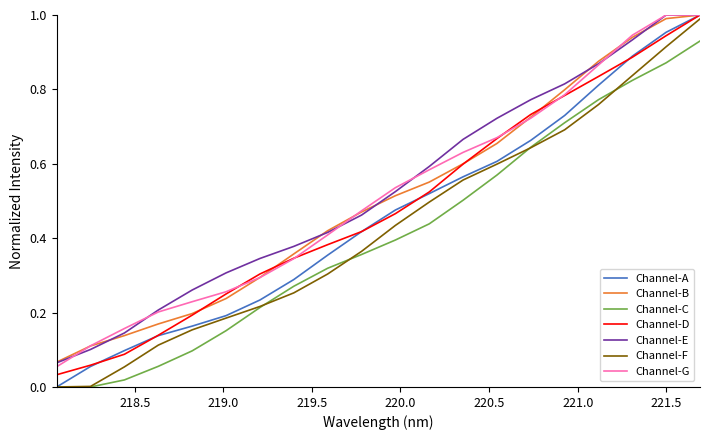

At how many categories does at least one series exceed 0?

20